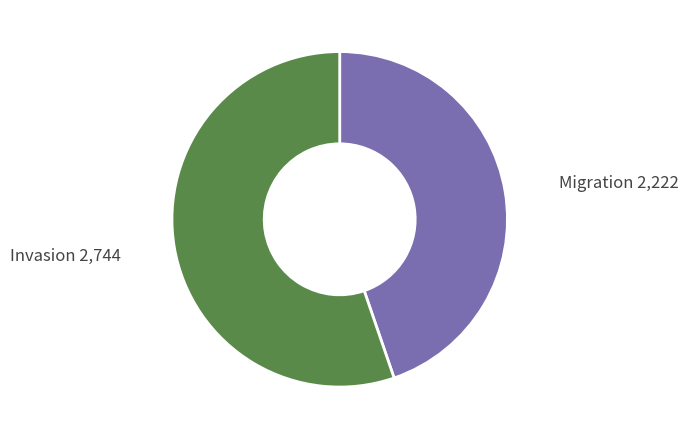

Is there a majority slice in this chart?

Yes